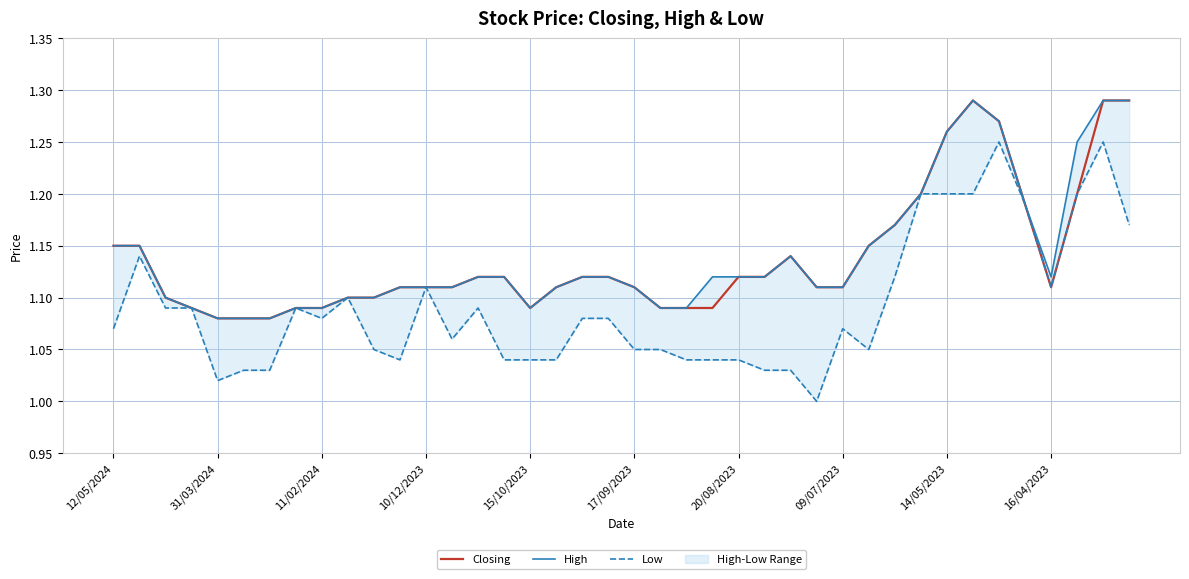

Rank the series at 19 from highest to lowest value.

Closing, High, Low